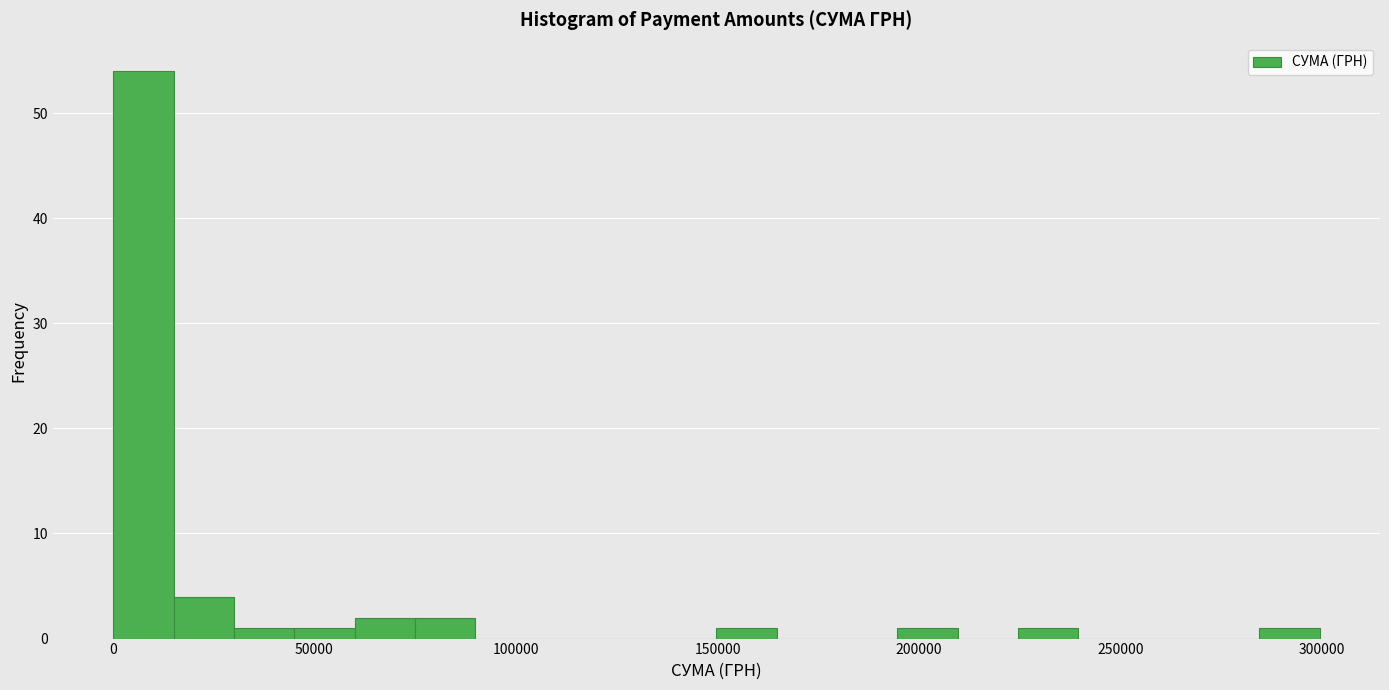

Read against the x-axis, roughly where is the centre of the tallest bar?

10000